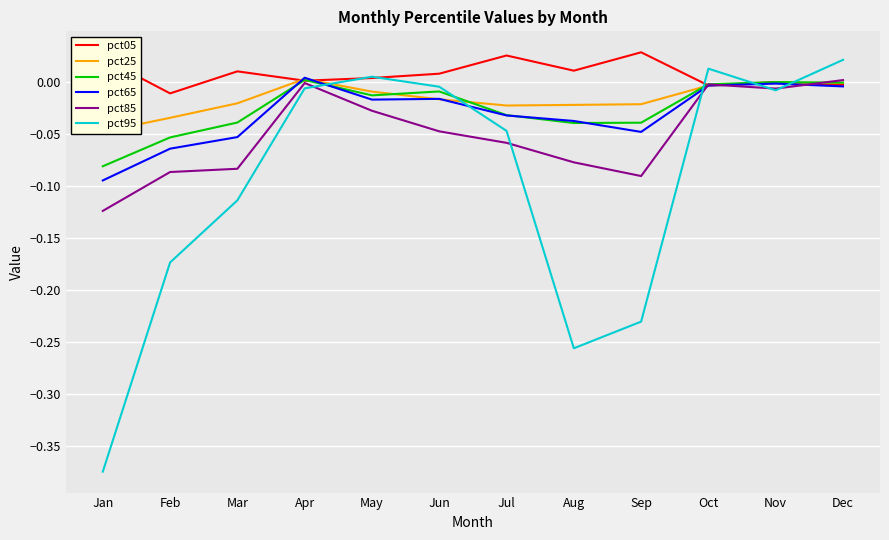

How many values in the pct05 series are below 0?

3